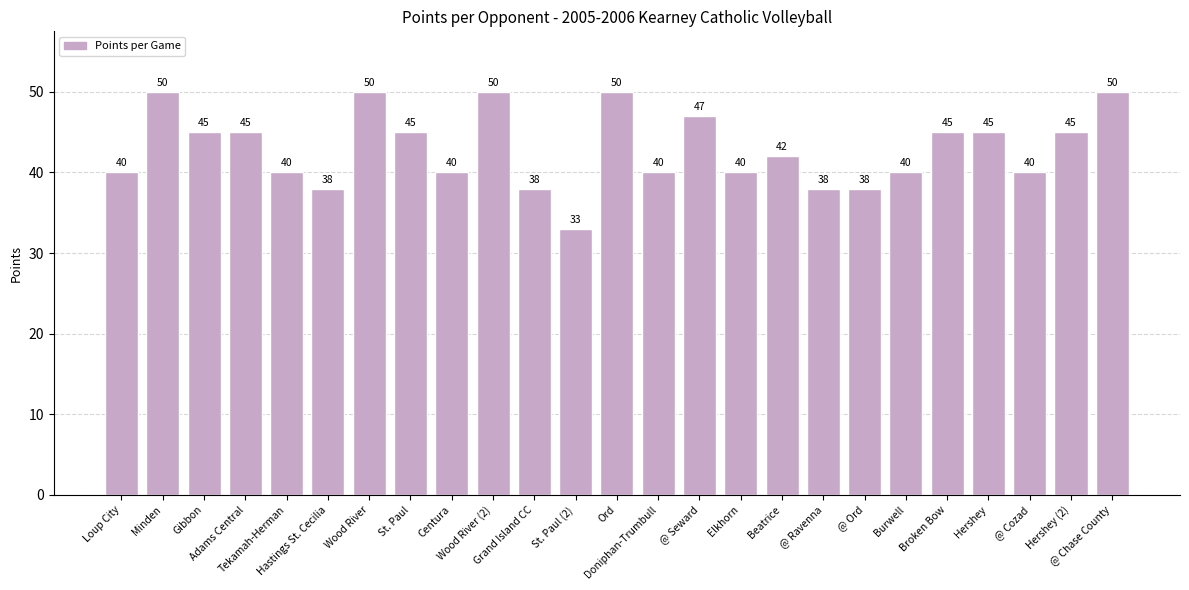

What is the smallest value displayed?

33